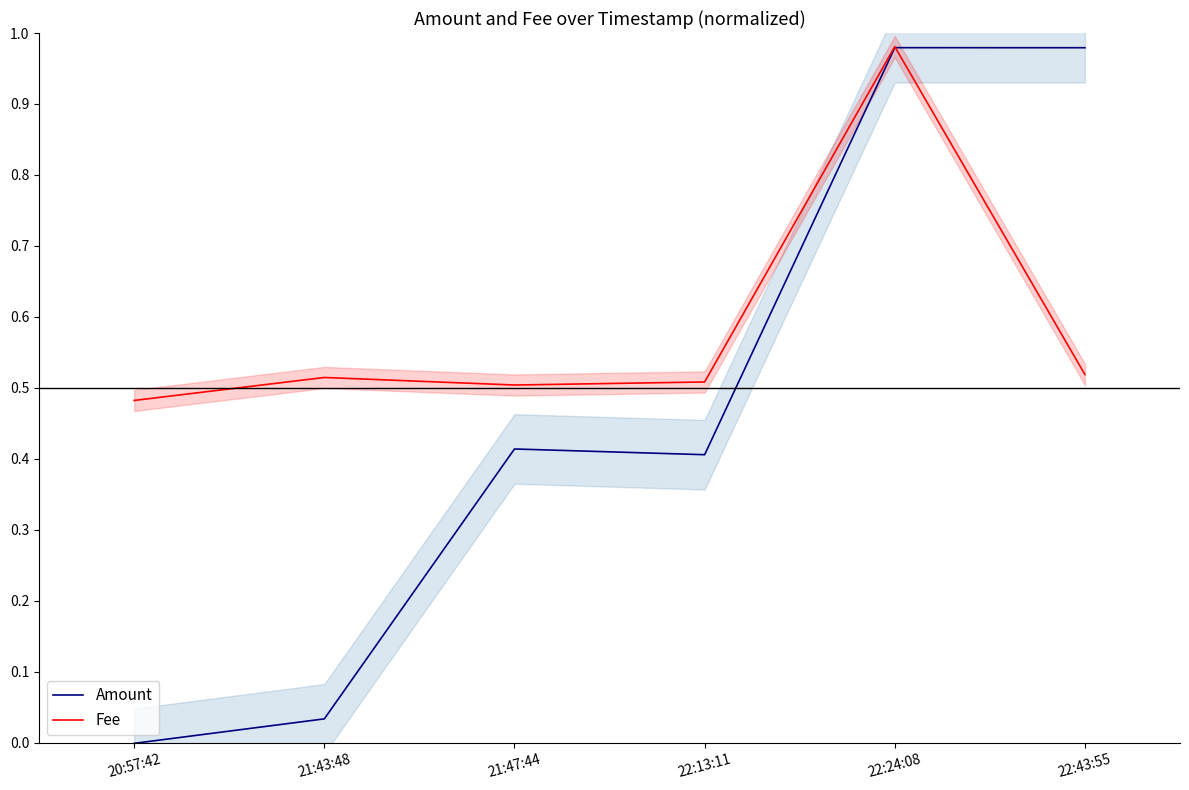

Between which two adjacent categories do Fee and Amount first intersect?

22:24:08 and 22:43:55